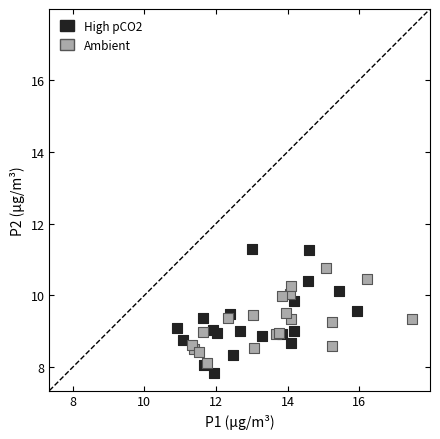

Which series reaches the maximum Y coordinate?

High pCO2